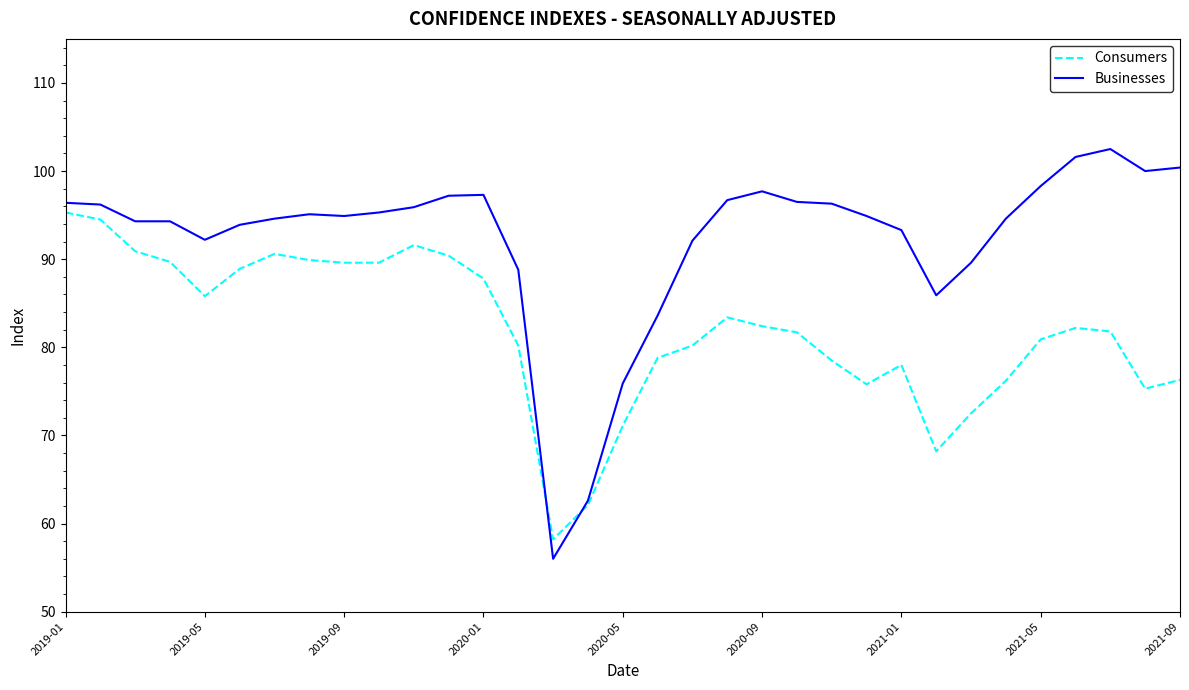

How many times do Consumers and Businesses cross each other?

2